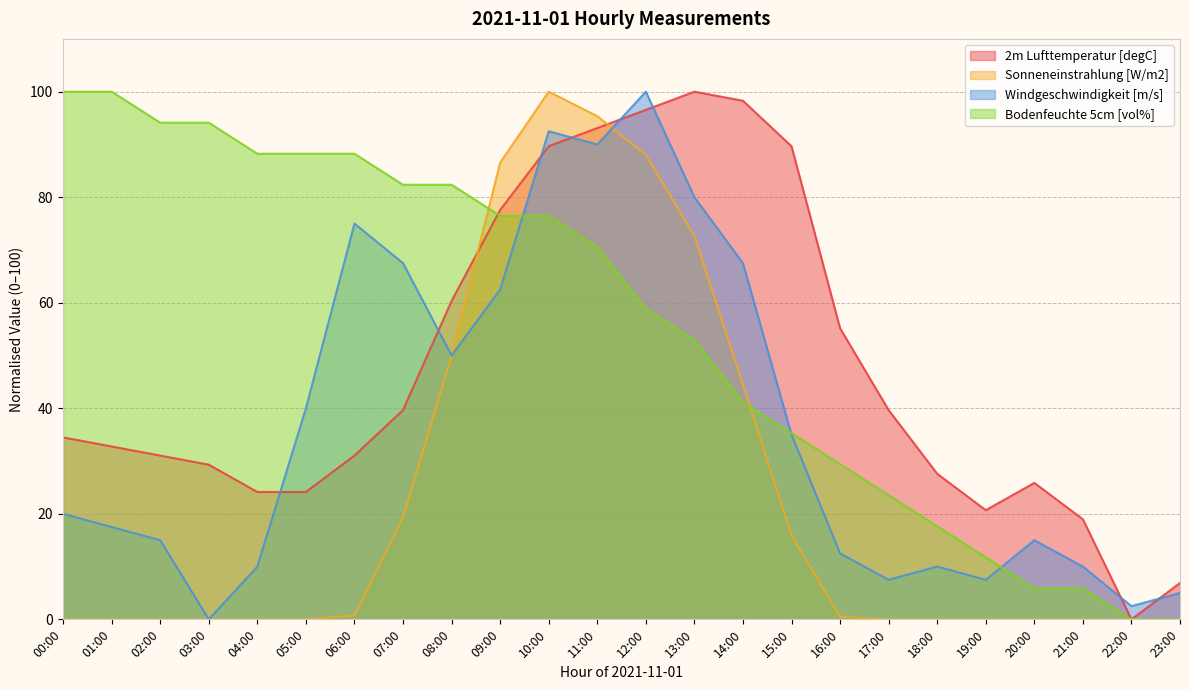

At which category is the sum across all series the highest?

10:00